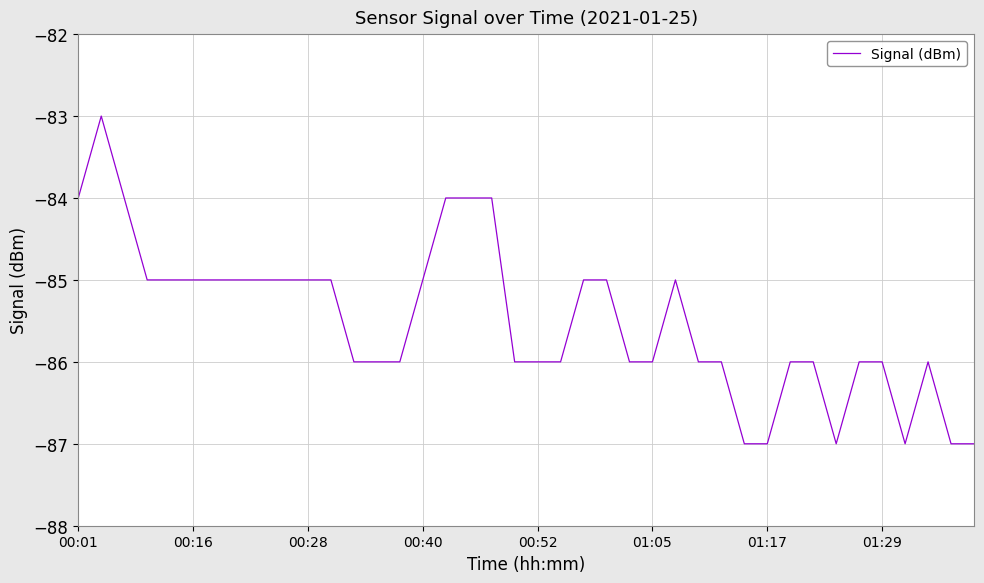

What is the greatest value displayed?

-83